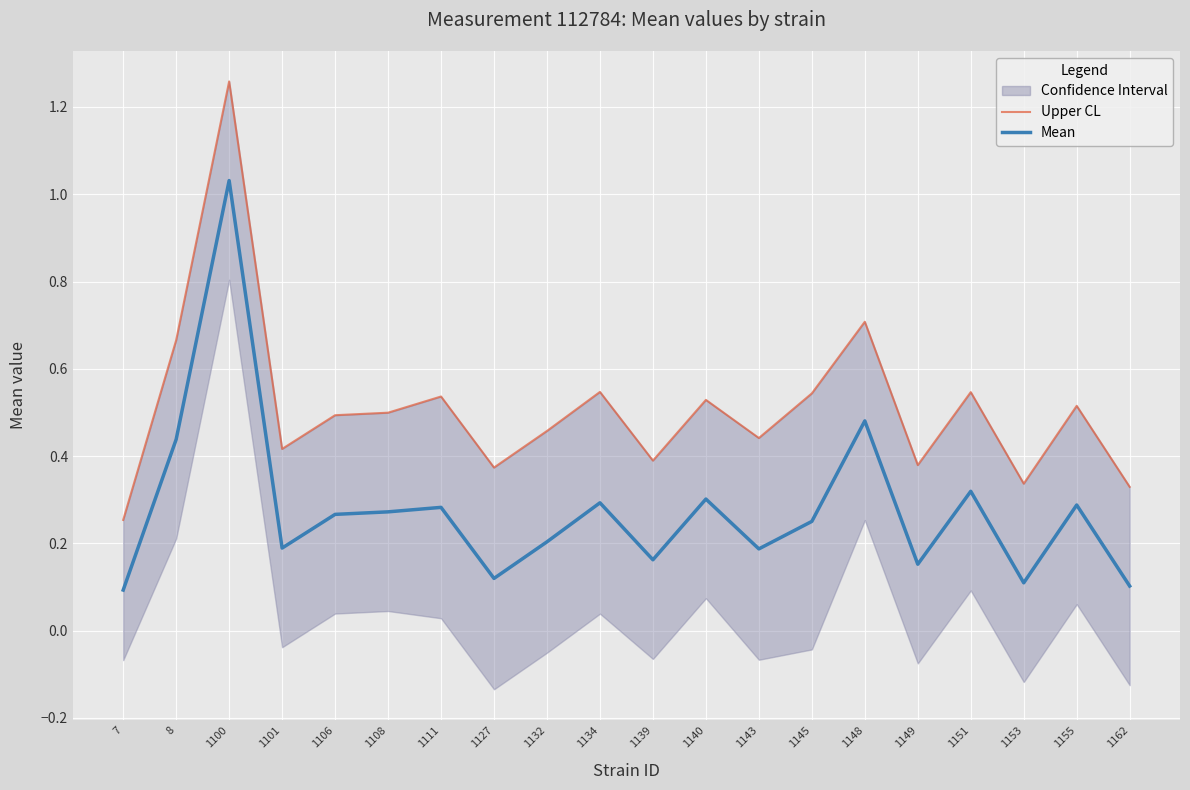

True or false: Mean has a value of 0.2 at 1143.

True